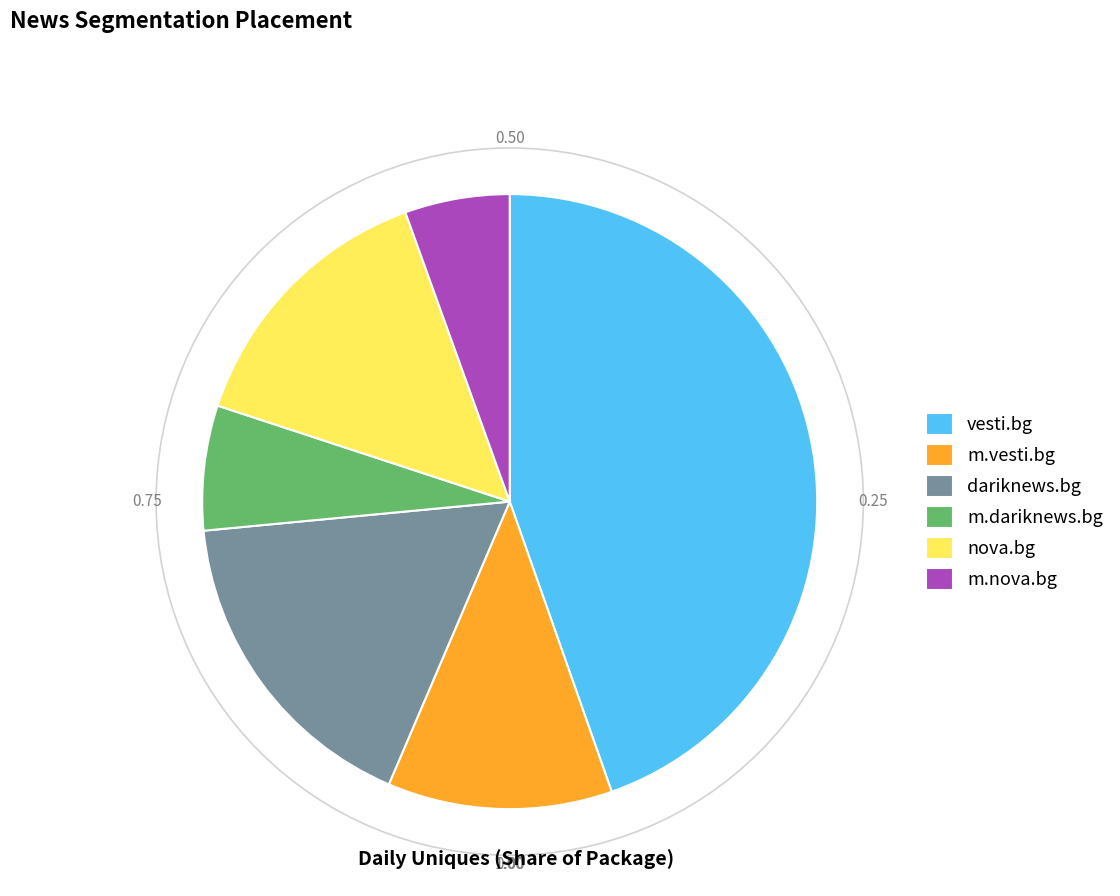

Does vesti.bg account for over 50% of the chart?

No